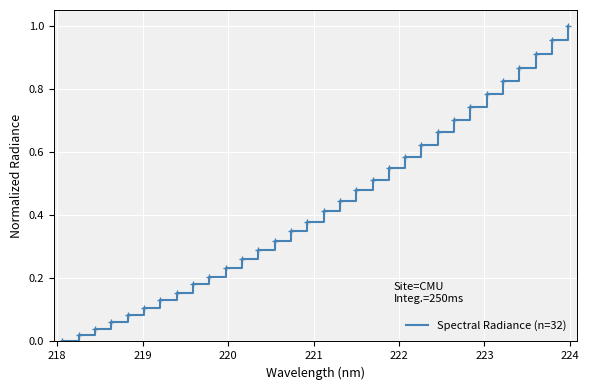

Does the chart have visible grid lines?

Yes